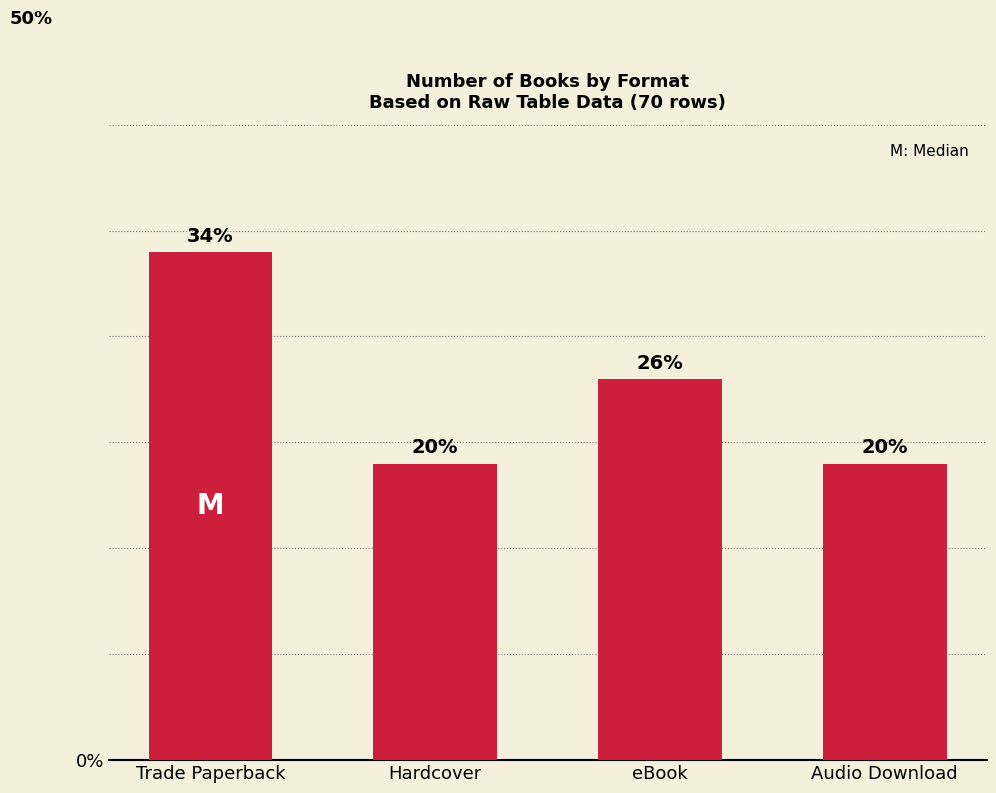

How many bars are there in total?

4